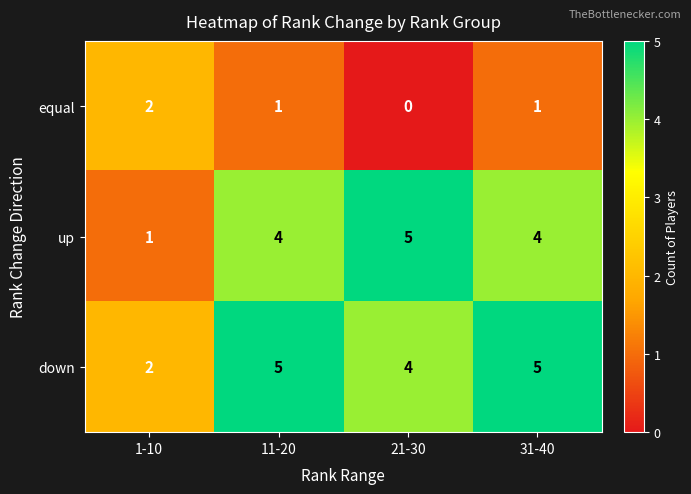

Where does the equal series first go above 1?

1-10